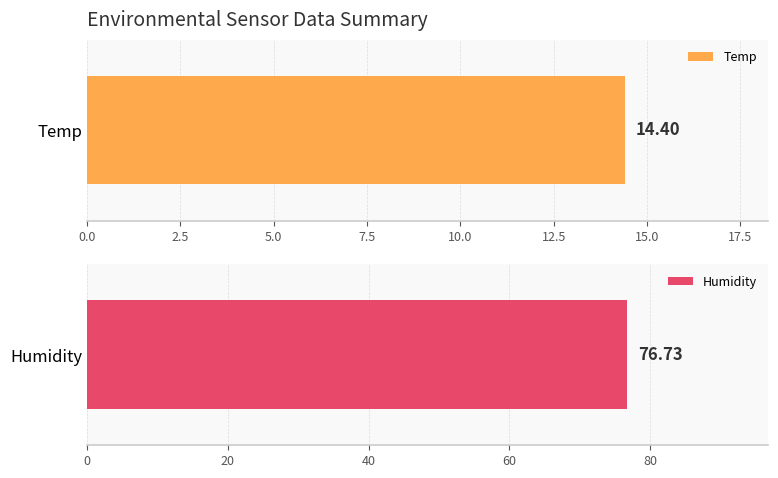

The value of Temp at 00:10 is 14.4. True or false?

True